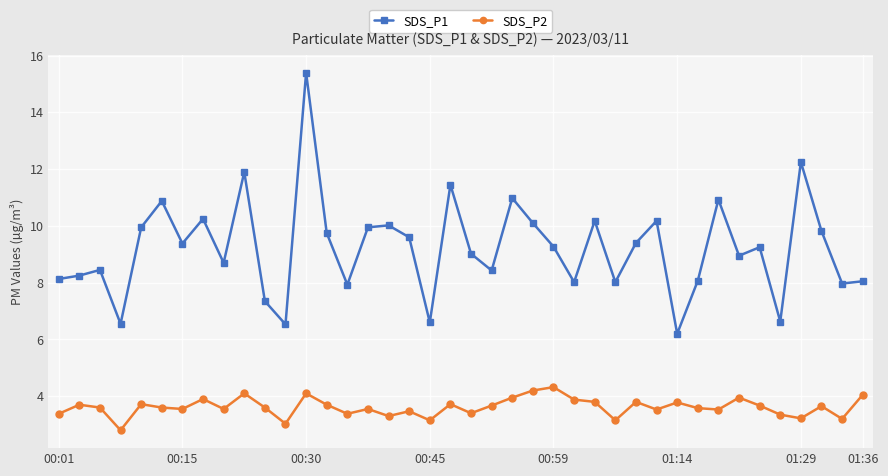

What is the value of the SDS_P1 point at the 17th from the left?

10.0